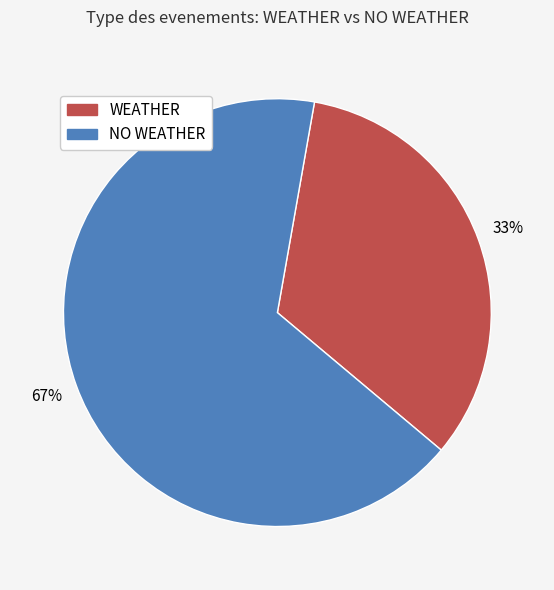

How many segments does this pie chart have?

2